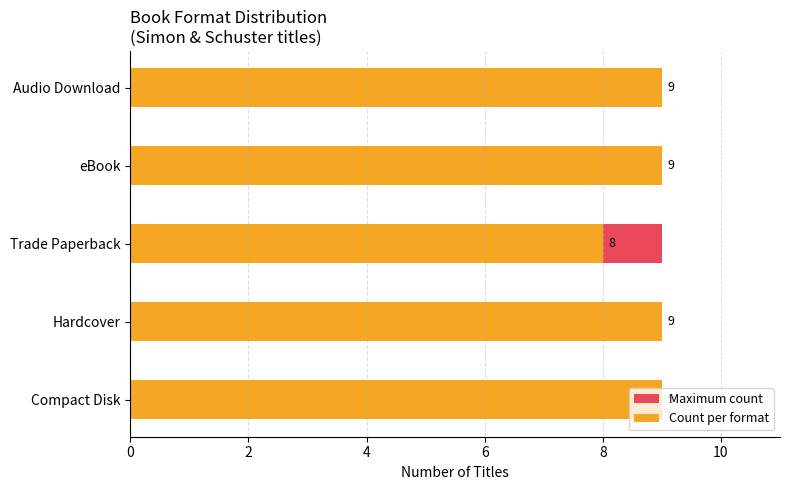

What is the difference between the maximum and minimum values in the Count per format series?

1.0